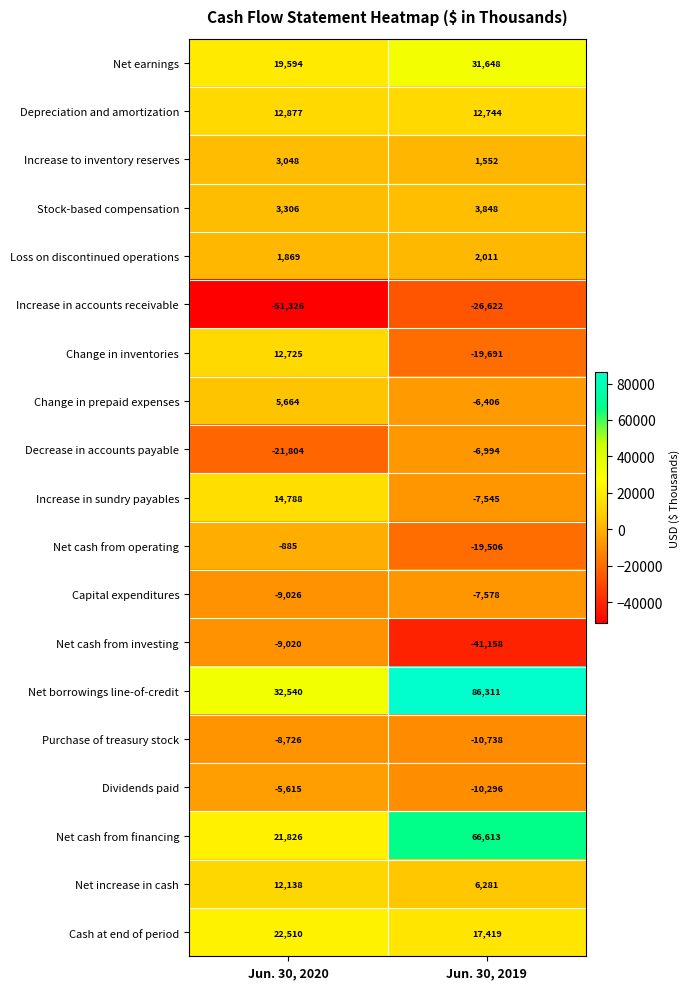

What is the average value of the Net cash from financing series?

44220